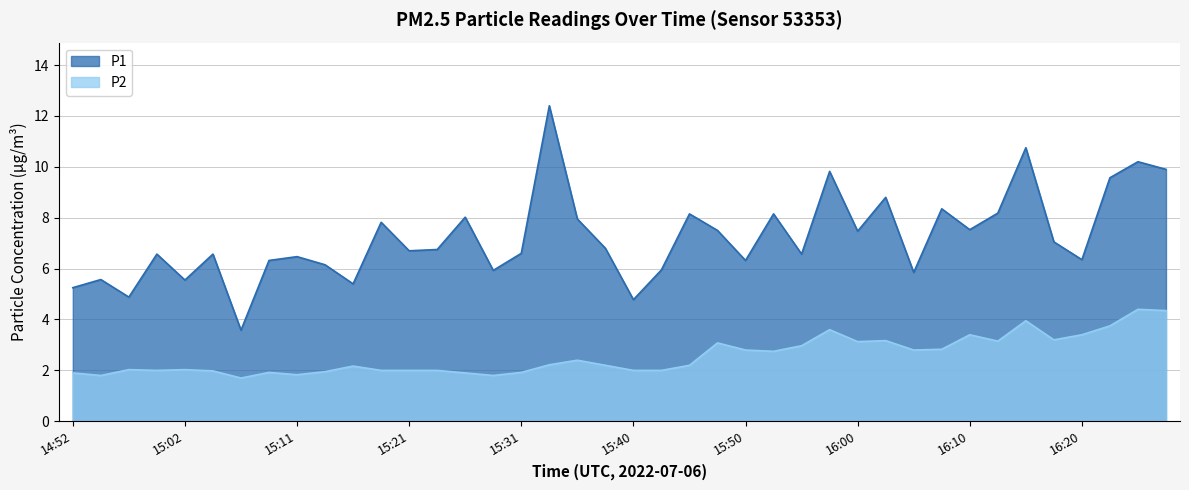

Rank the categories by P1 value from highest to lowest.

15:33, 16:15, 16:24, 16:27, 15:58, 16:22, 16:03, 16:07, 16:12, 15:45, 15:53, 15:26, 15:36, 15:19, 16:10, 15:48, 16:00, 16:17, 15:38, 15:23, 15:21, 15:31, 14:59, 15:04, 15:55, 15:11, 16:20, 15:09, 15:50, 15:14, 15:43, 15:28, 16:05, 14:54, 15:02, 15:16, 14:52, 14:57, 15:40, 15:06